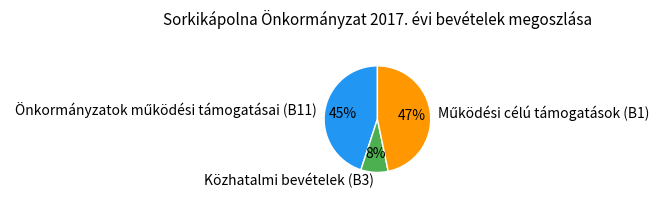

How many segments does this pie chart have?

3